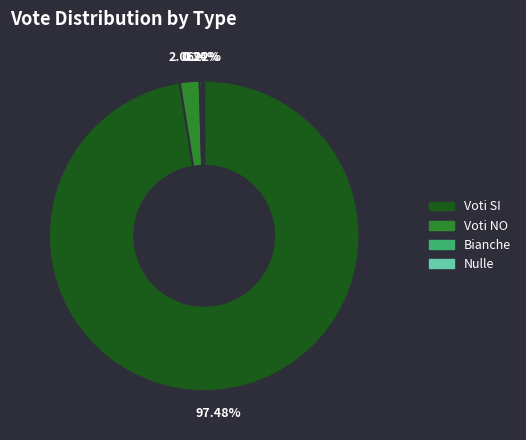

What is the majority slice?

Voti SI